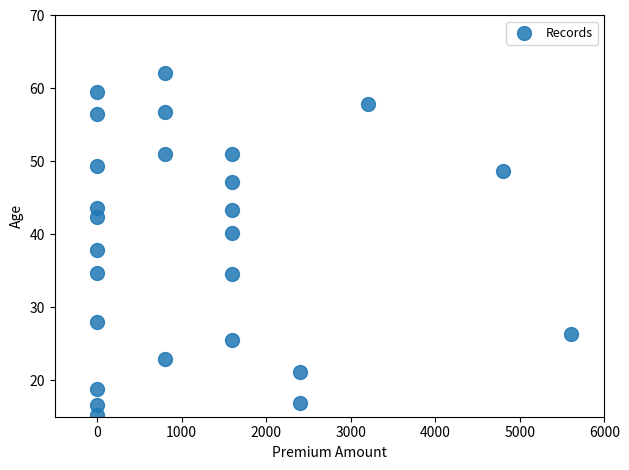

What is the range of Y values (max minus min)?

46.9